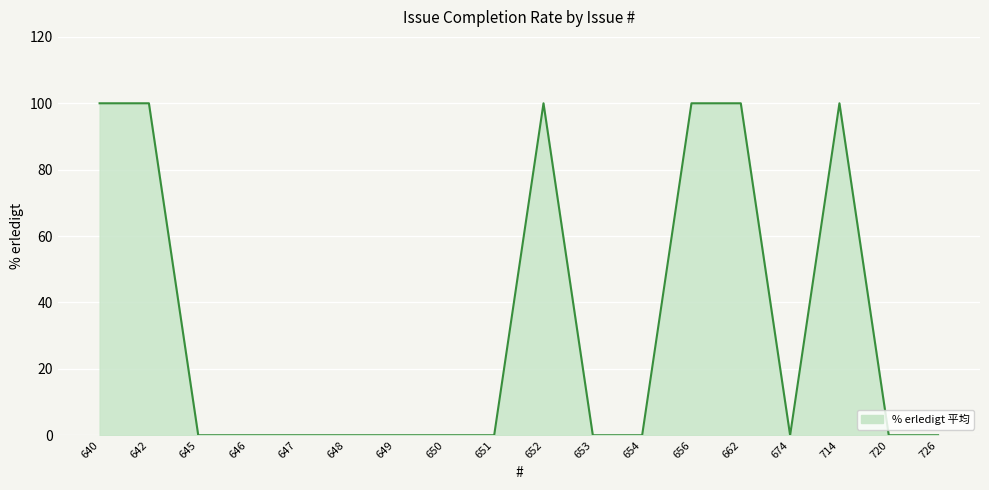

True or false: the data shows -65 at 726.

False